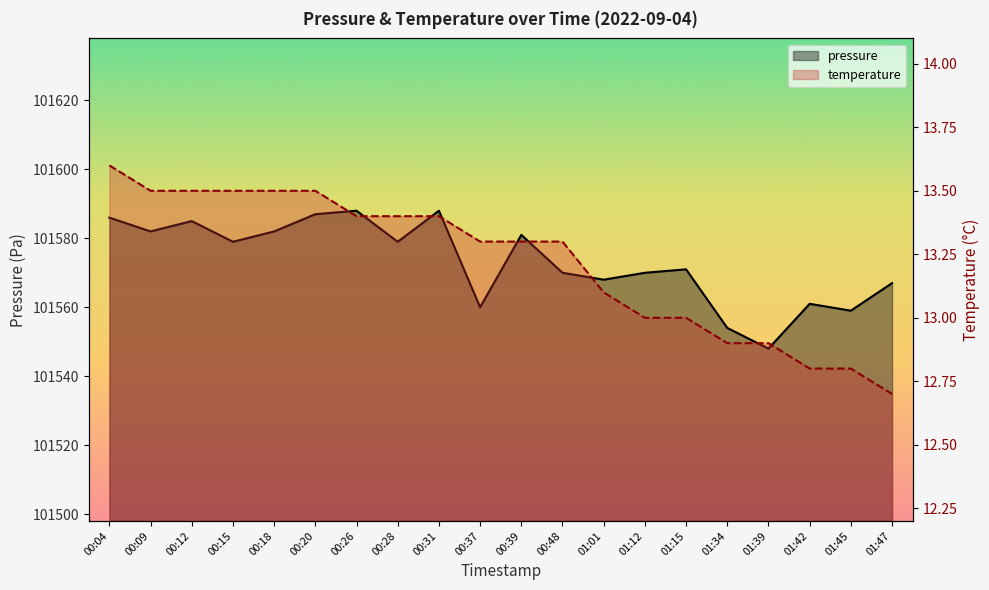

Which category has the highest value across all series?

00:26